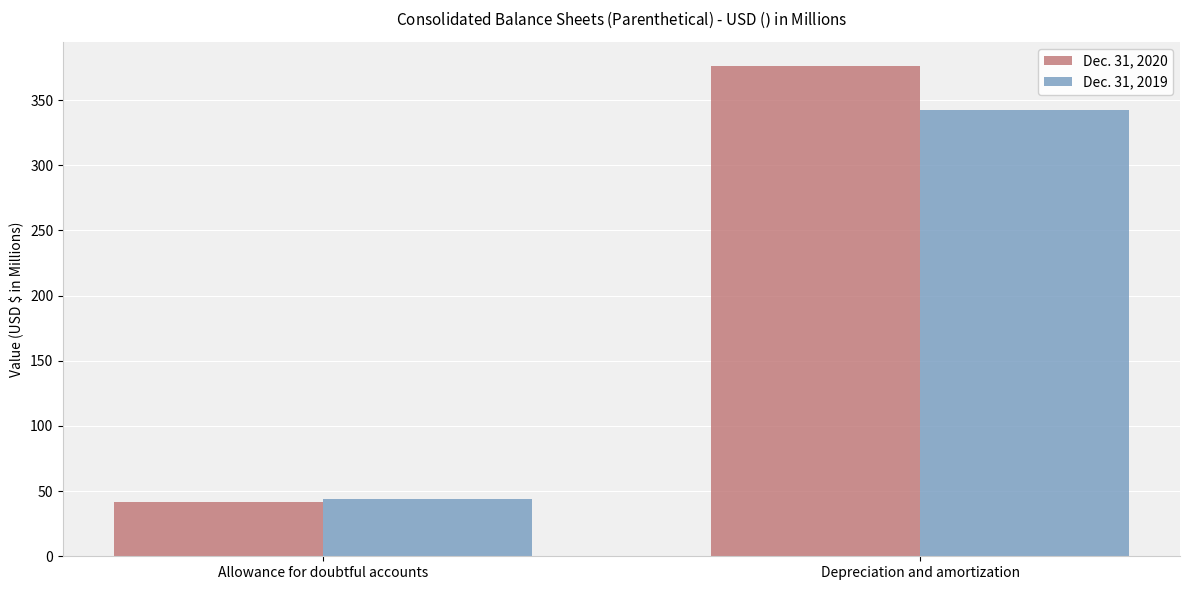

Reading left to right, list all the values displayed in this chart.

Dec. 31, 2020: 41.6	375.9
Dec. 31, 2019: 43.8	342.6